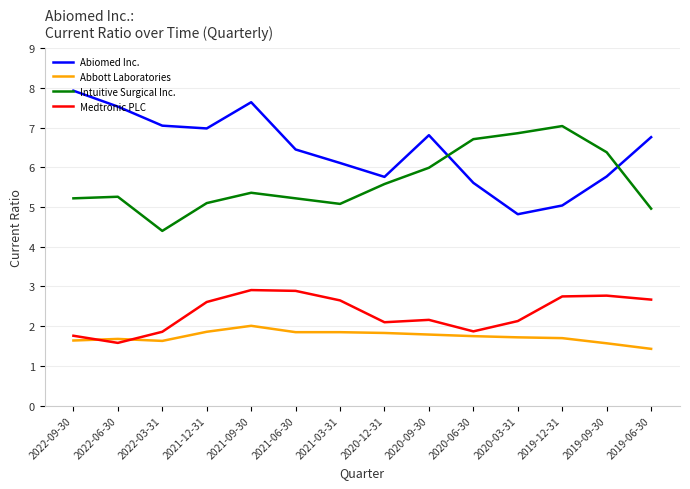

At which category is the sum across all series the highest?

2021-09-30